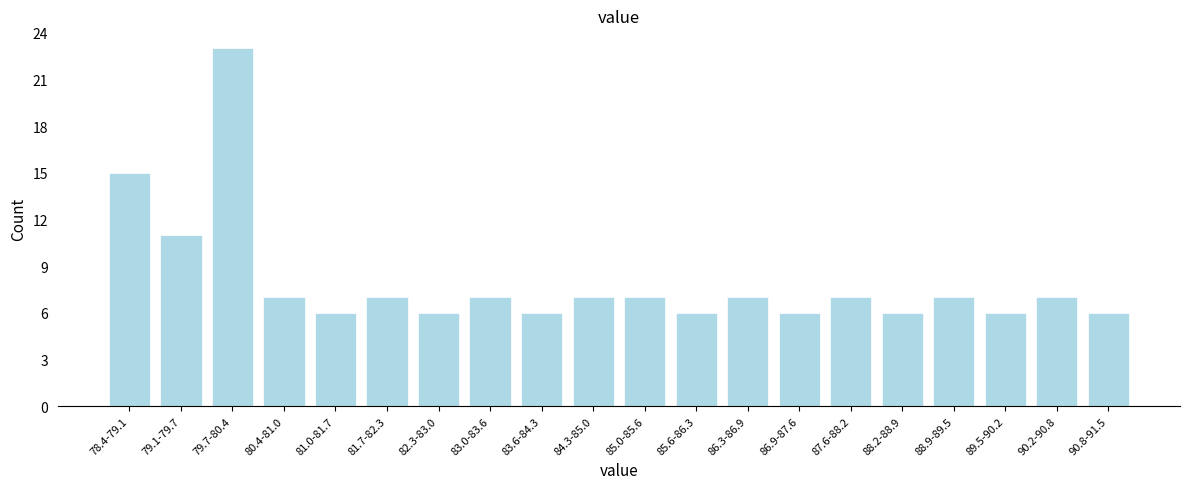

Reading left to right, extract all data points from this chart.

15	11	23	7	6	7	6	7	6	7	7	6	7	6	7	6	7	6	7	6